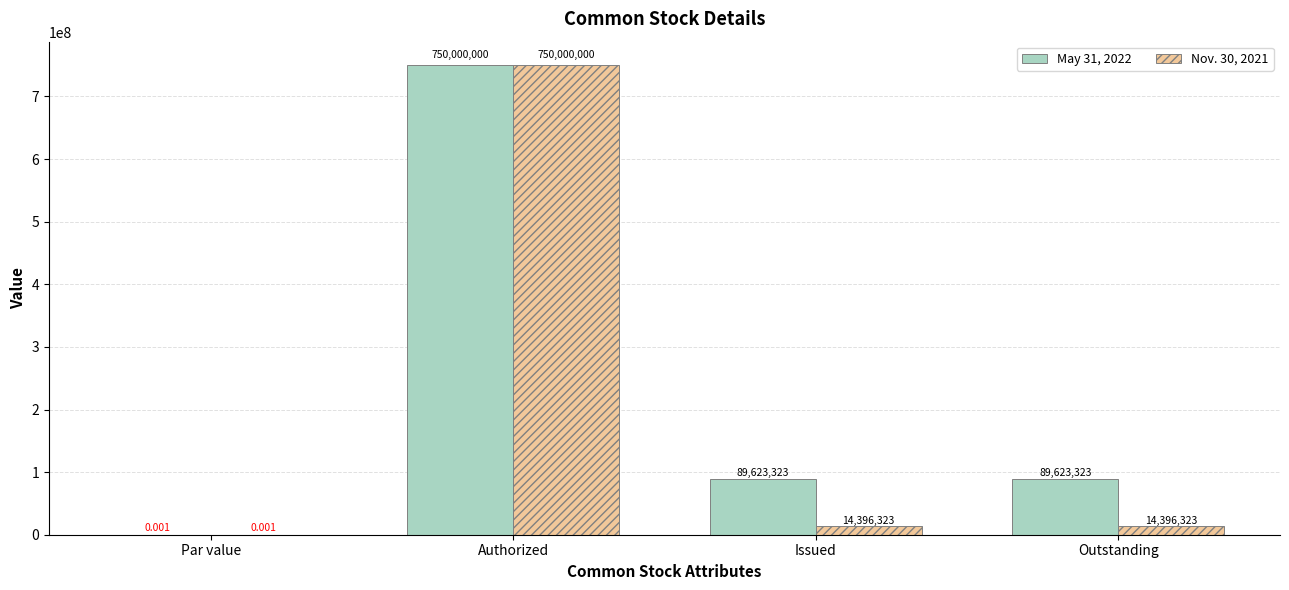

Is the value of Nov. 30, 2021 at Issued greater than the value of May 31, 2022 at Issued?

No